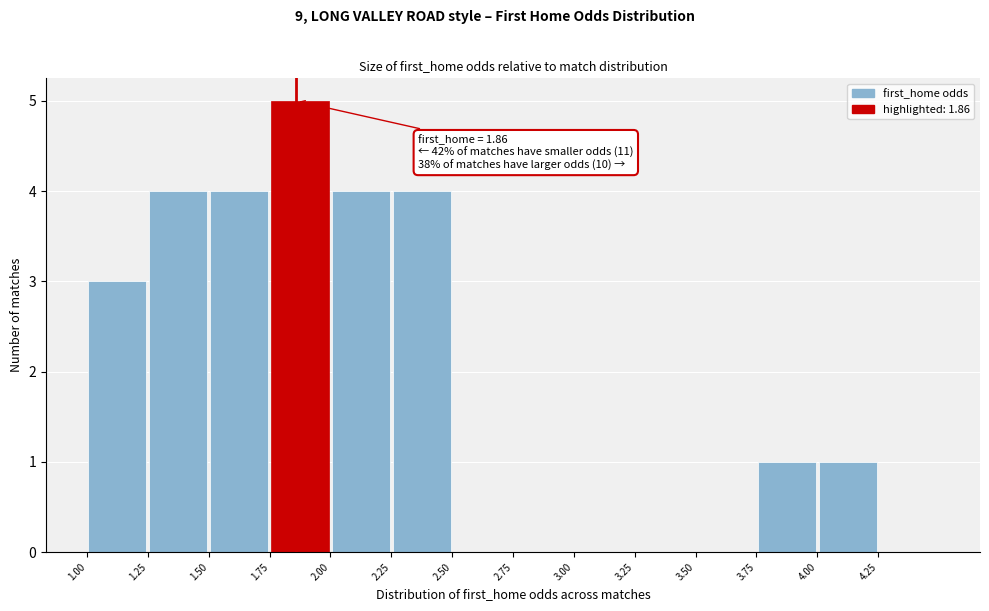

Over which range of the x-axis is the bar tallest?

1.75 to 2.00